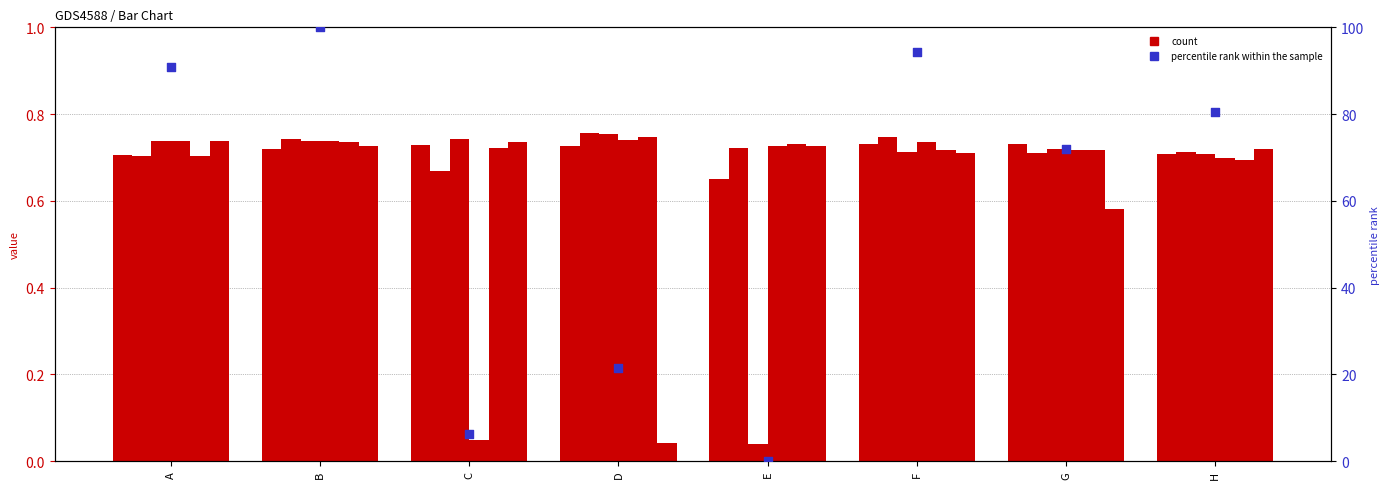

What is the change in value from A to D?

-69.5